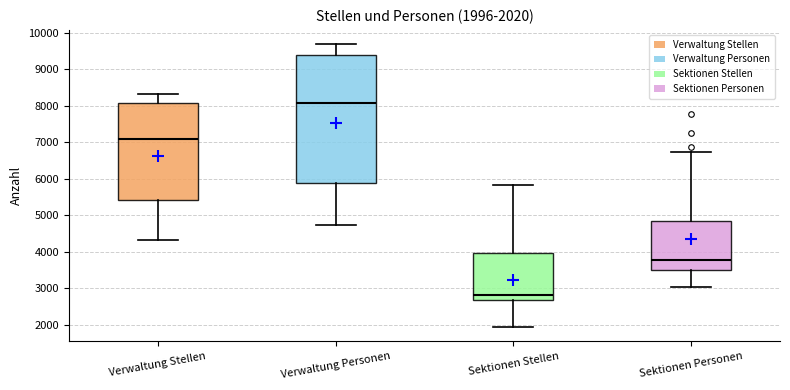

Comparing the boxes themselves (not the whiskers), which one is the tallest?

Verwaltung Personen